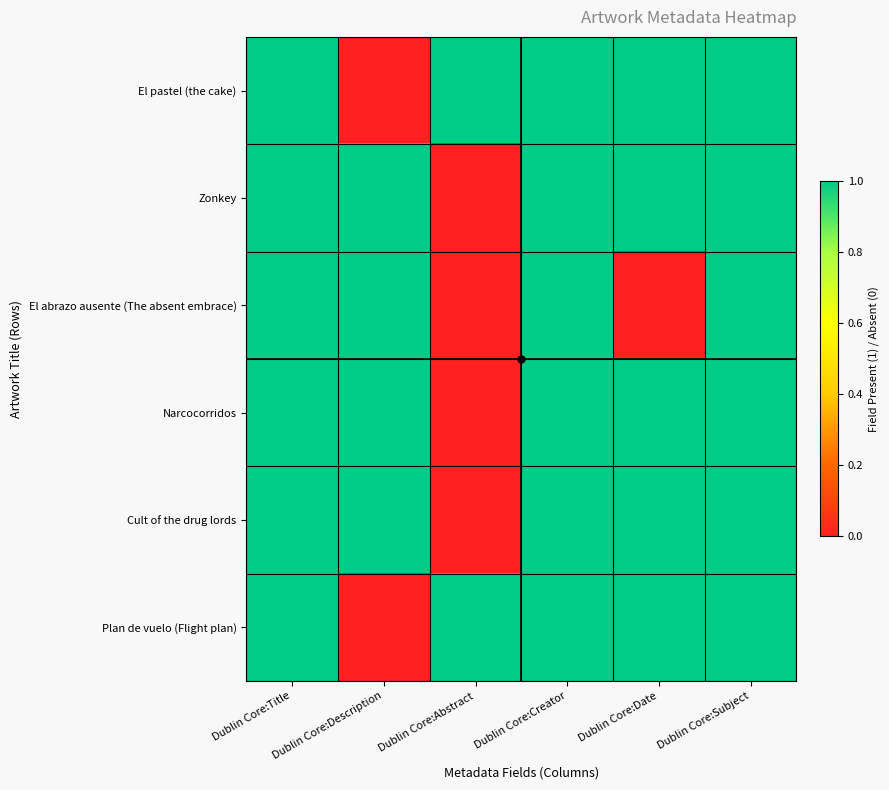

Which has a higher value, Dublin Core:Date or Dublin Core:Description?

Dublin Core:Date